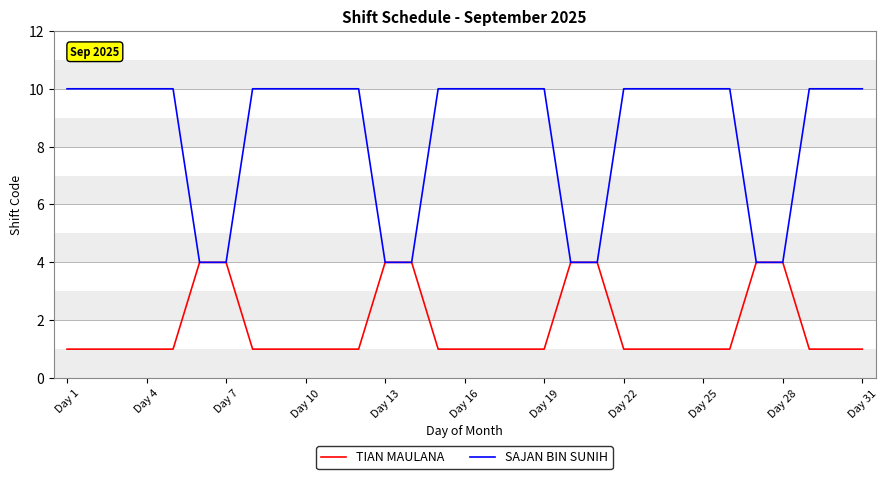

Rank the series by their average value, from lowest to highest.

TIAN MAULANA, SAJAN BIN SUNIH